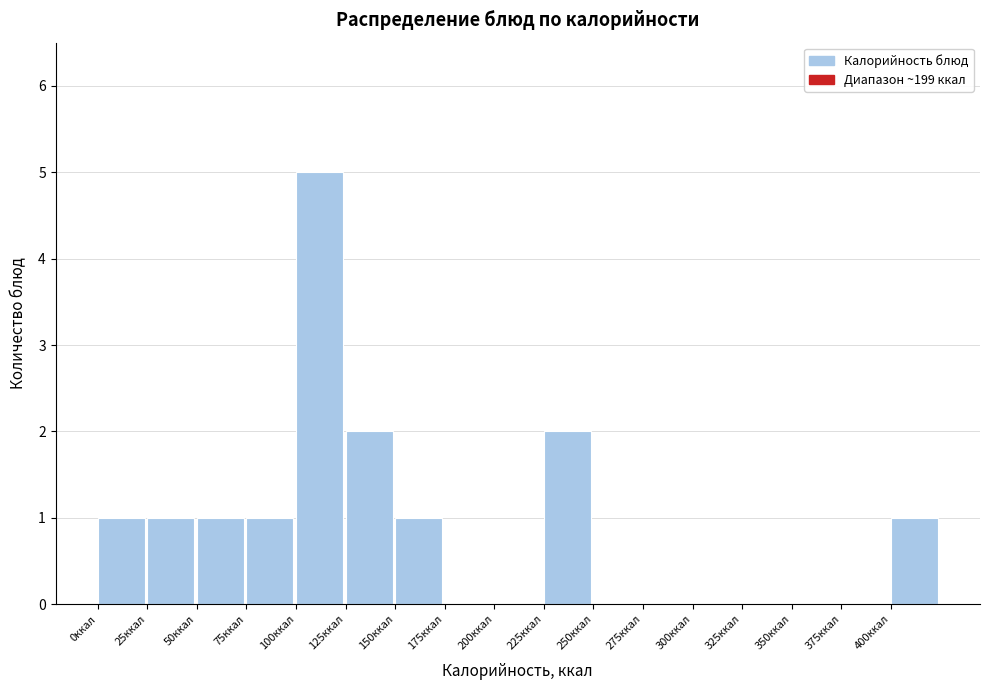

How tall is the bar that spans 225 to 250 on the x-axis? The values are not printed on the chart, so give them approximately, as read against the axis.

2